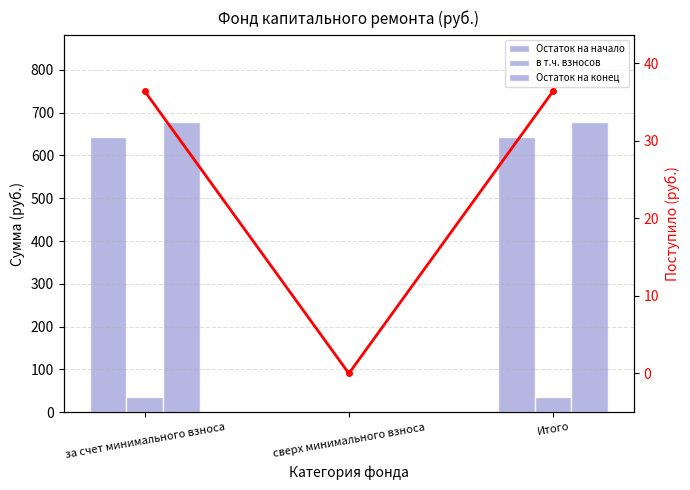

Which category has the highest value in the Поступило всего series?

за счет минимального взноса